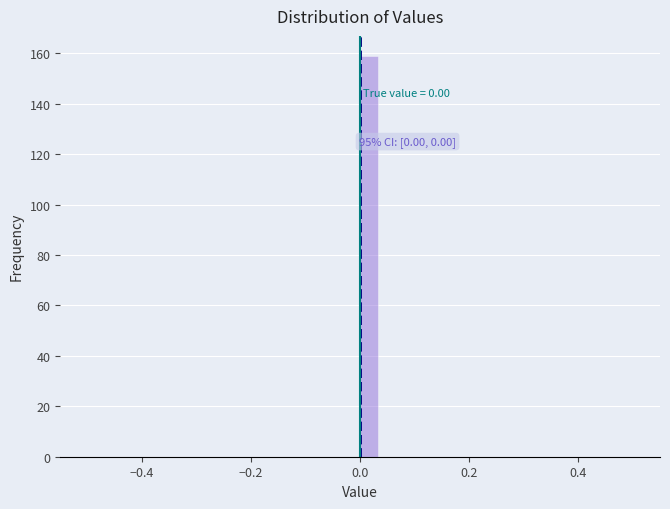

Around what value on the x-axis is the tallest bar? Give the approximate position of its centre, as read against the axis.

0.02